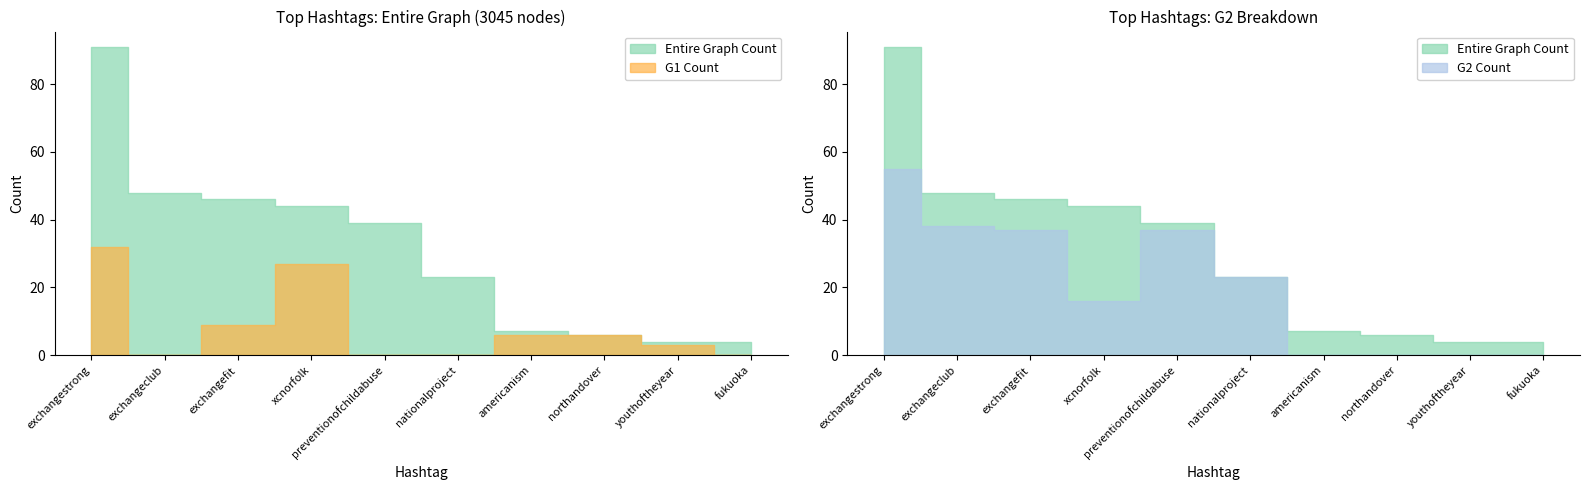

Where is the first local maximum for G2 Count?

preventionofchildabuse